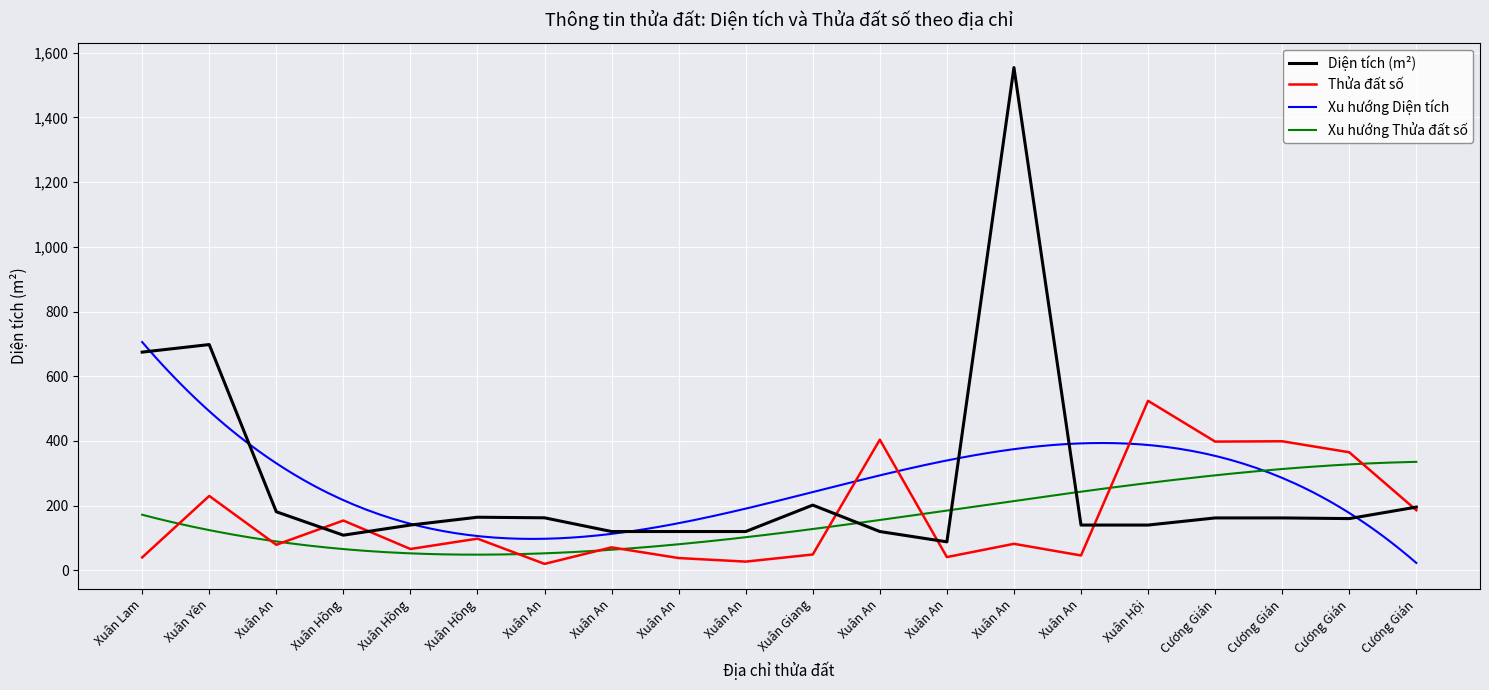

How many times do Diện tích (m²) and Thửa đất số cross each other?

6